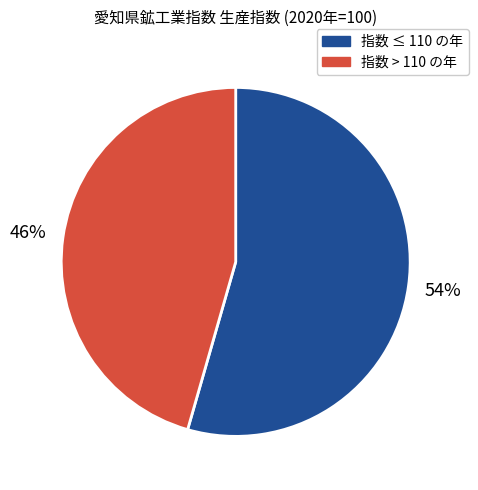

Do 指数 ≤ 110 の年 and 指数 > 110 の年 together represent more than half of the pie?

Yes